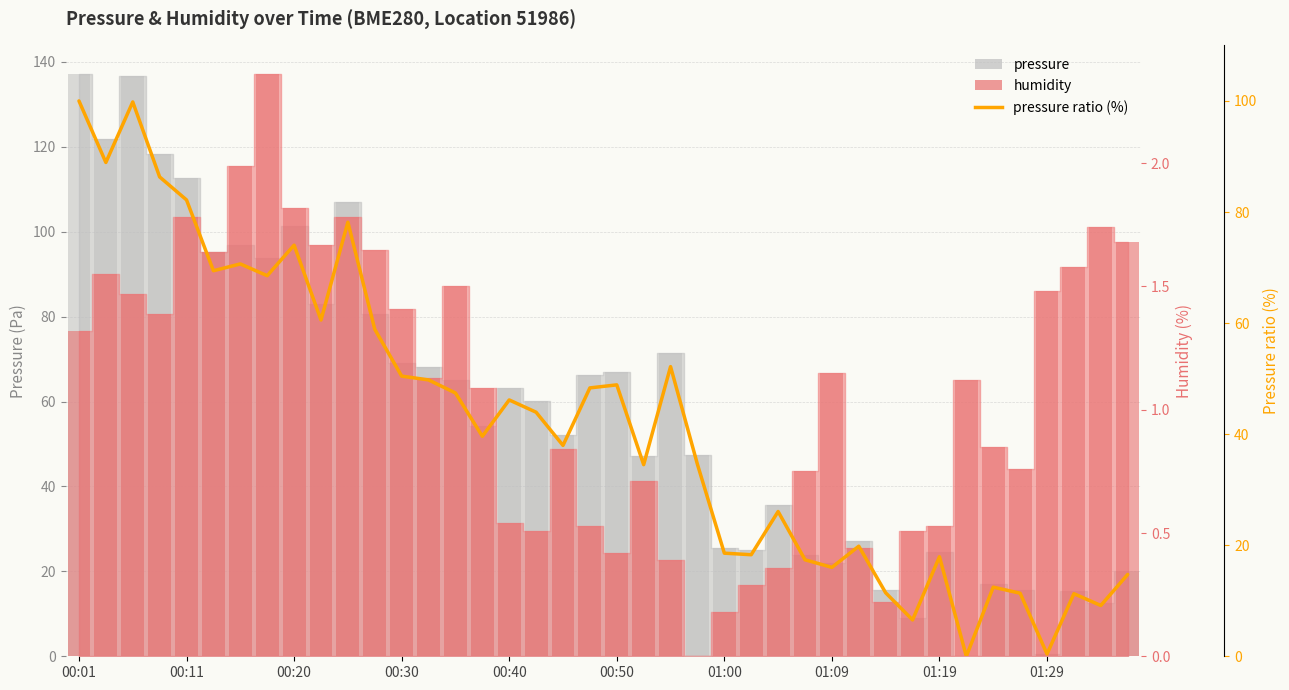

The value at 38 is 15.7. True or false?

False